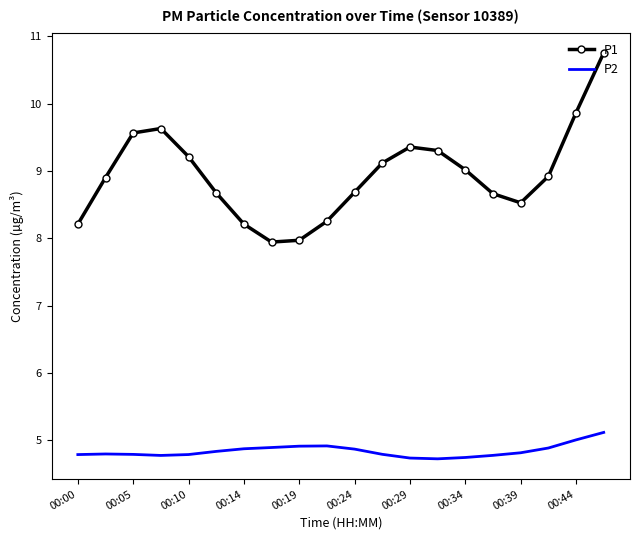

What is the greatest value displayed?

10.8